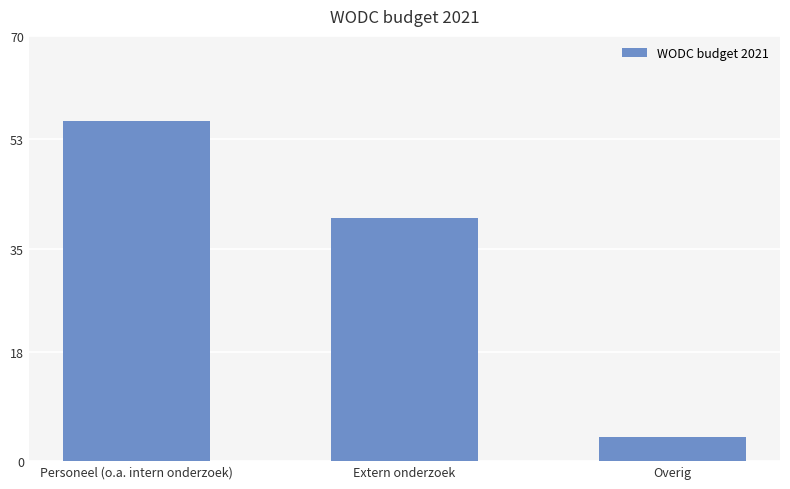

What is the label of the 1st bar from the right?

Overig